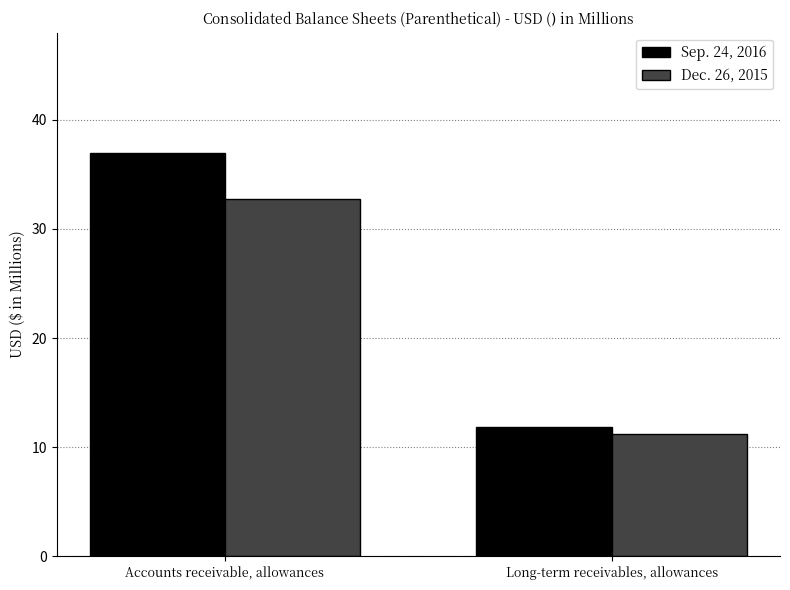

Rank the categories by Dec. 26, 2015 value from lowest to highest.

Long-term receivables, allowances, Accounts receivable, allowances